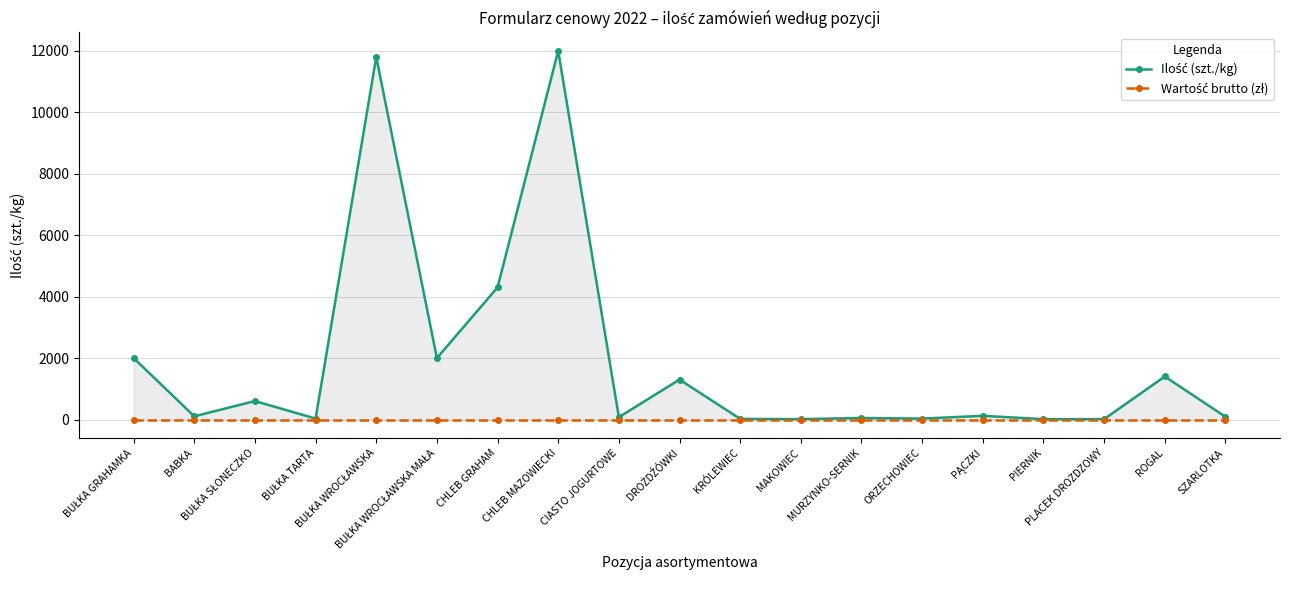

What is the label of the 19th point from the right?

BUŁKA GRAHAMKA